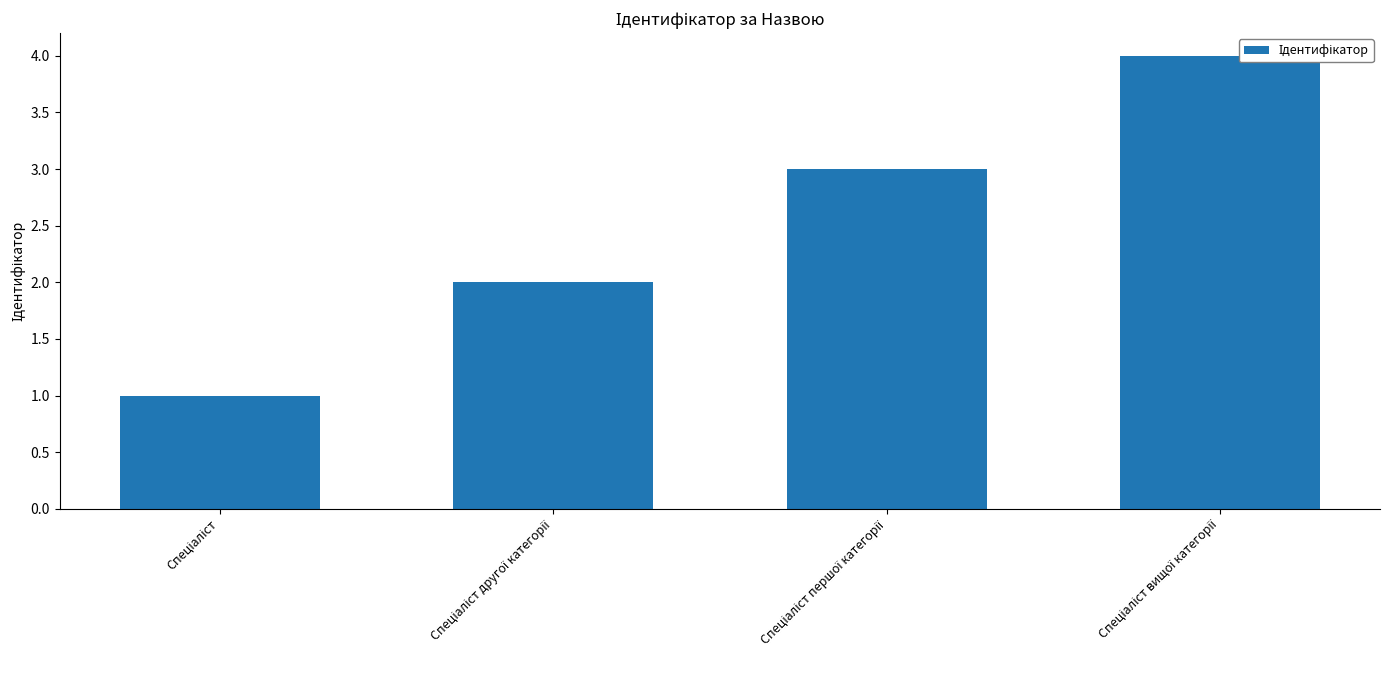

Reading left to right, transcribe all the data shown in this chart.

1	2	3	4